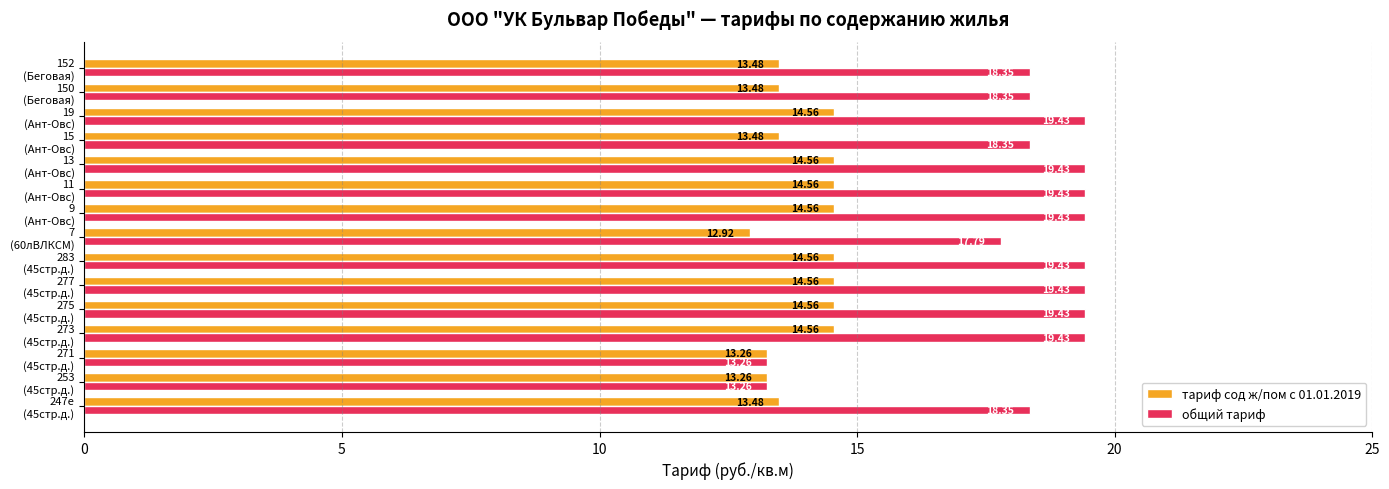

Rank the series by their average value, from highest to lowest.

общий тариф, тариф сод ж/пом с 01.01.2019